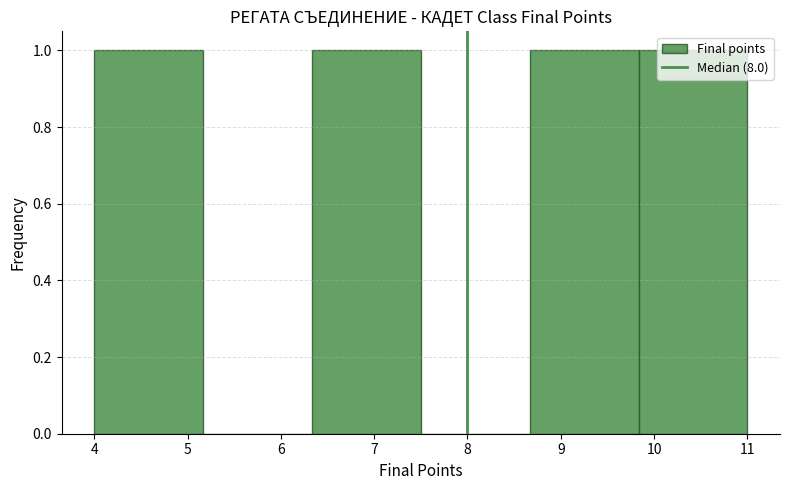

Reading left to right, transcribe this chart: for each bar, give the range it covers on the x-axis and its height. Neither the bar edges nor the heights are printed on the chart, so give them approximately, as read against the axes.

4.0 to 5.2: 1
5.2 to 6.3: 0
6.3 to 7.5: 1
7.5 to 8.7: 0
8.7 to 9.8: 1
9.8 to 11.0: 1